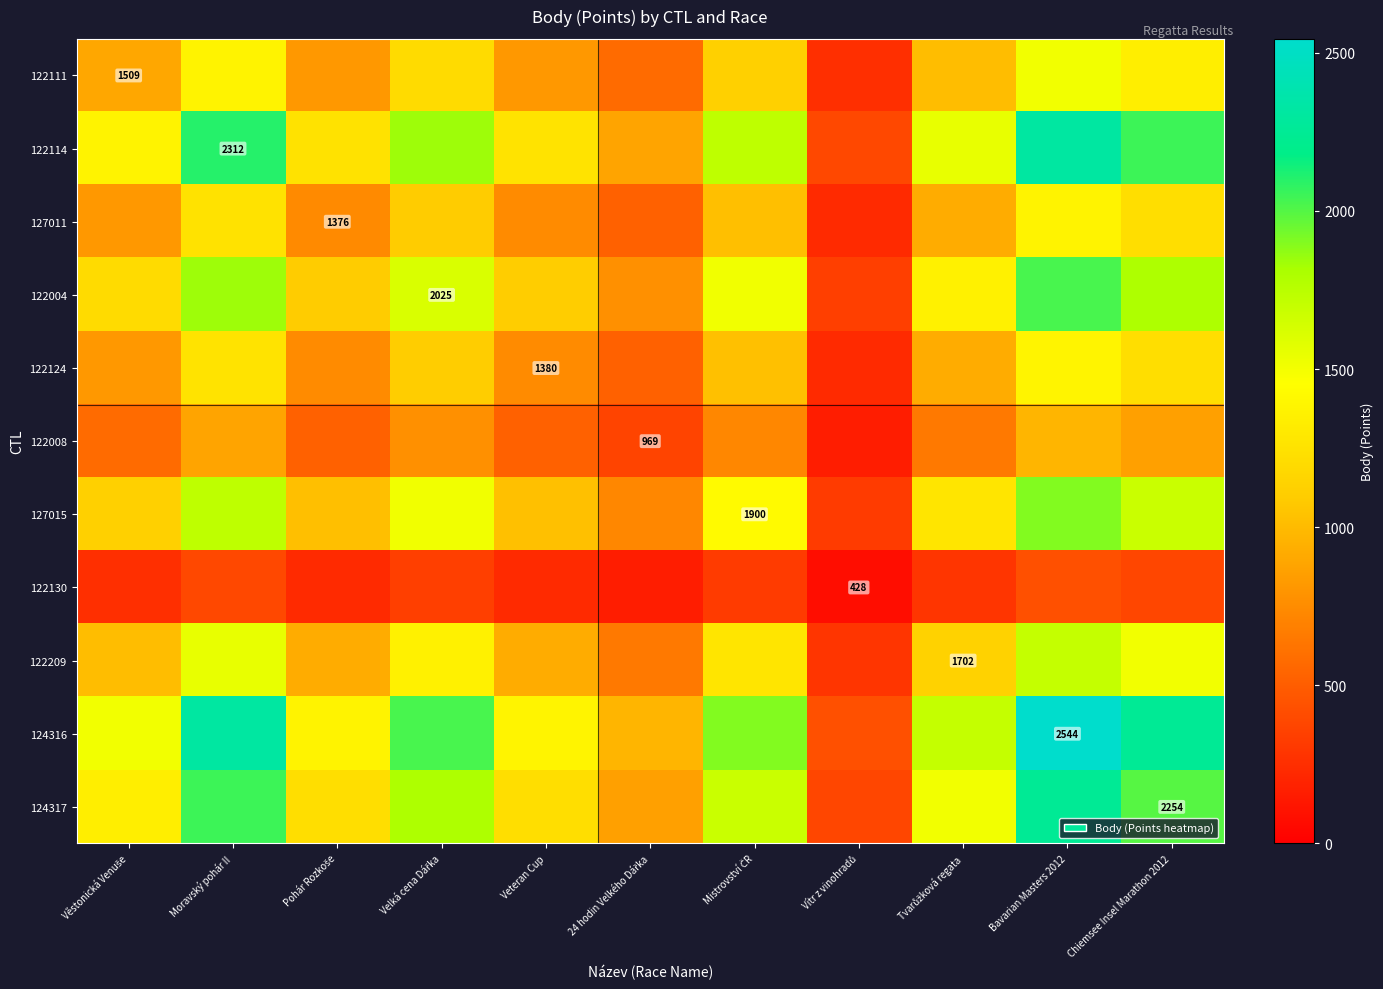

What is the average value of the 127011 series?

904.7